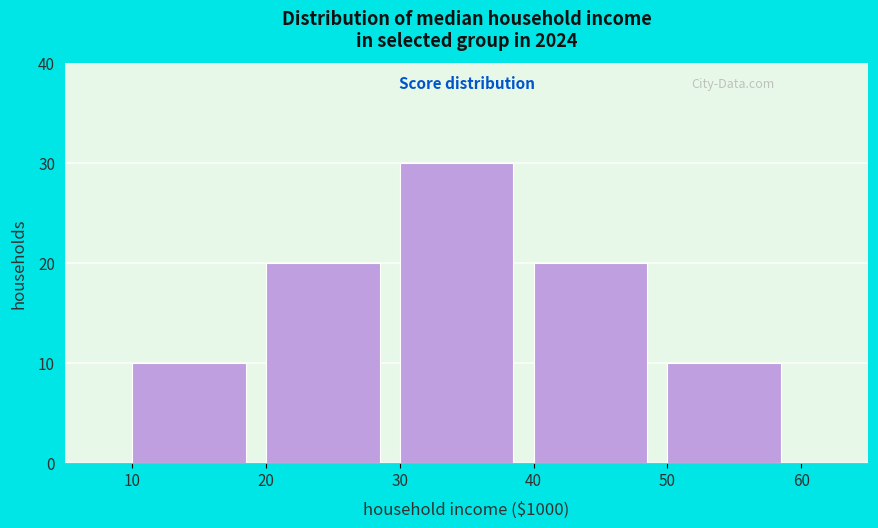

Reading left to right, list all the values displayed in this chart.

10=10	20=20	30=30	40=20	50=10